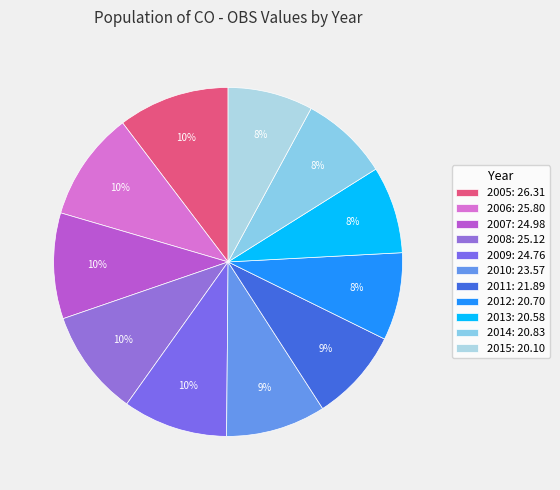

To the nearest percent, what is the average slice percentage?

9%